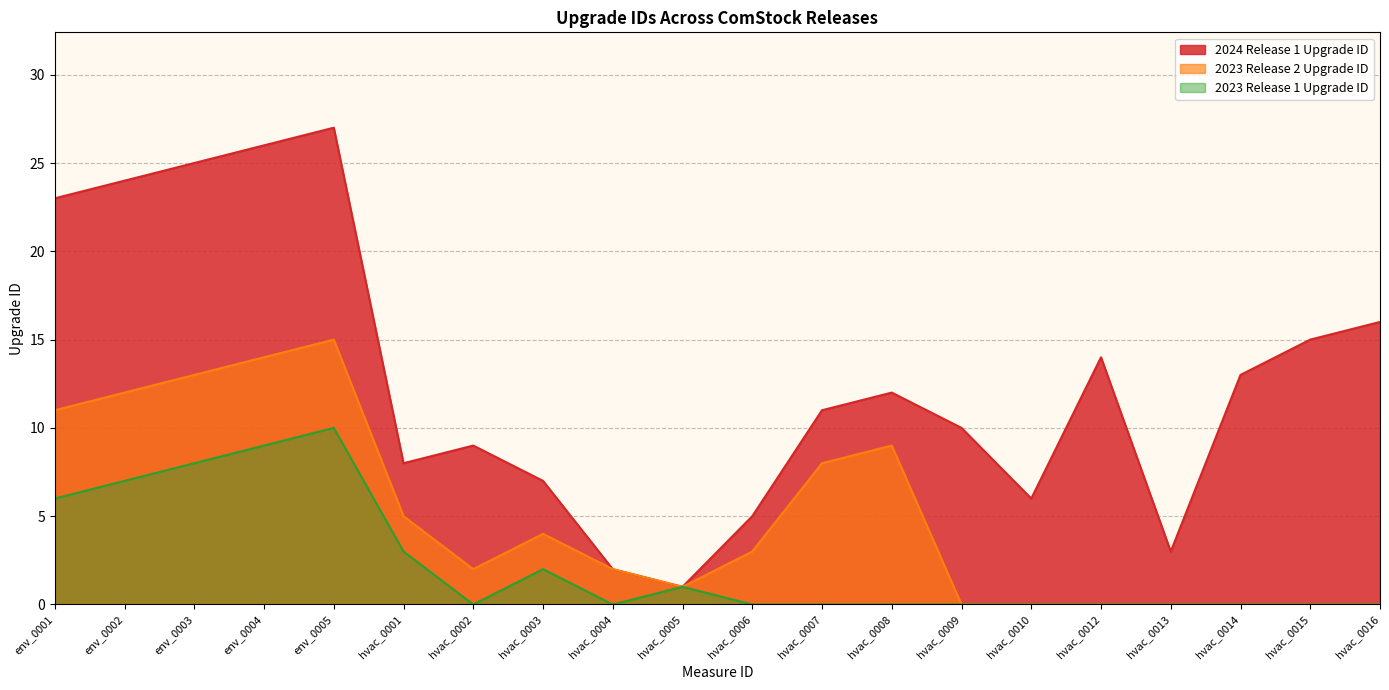

What is the label of the 9th point from the right?

hvac_0007